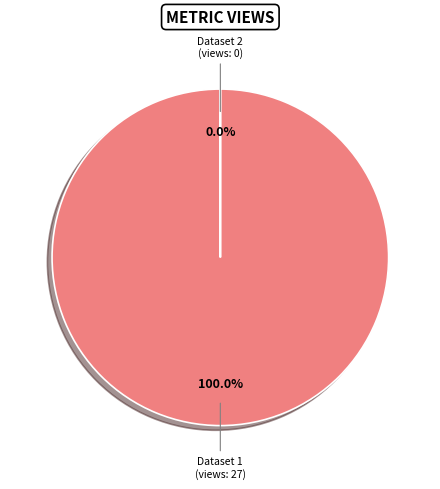

True or false: 649cd793078190ea9a2176f9 accounts for 1% of the total.

False